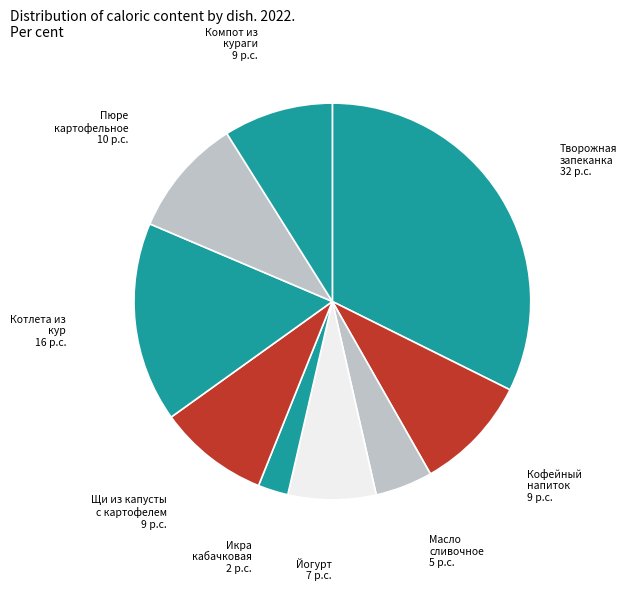

How many segments does this pie chart have?

9